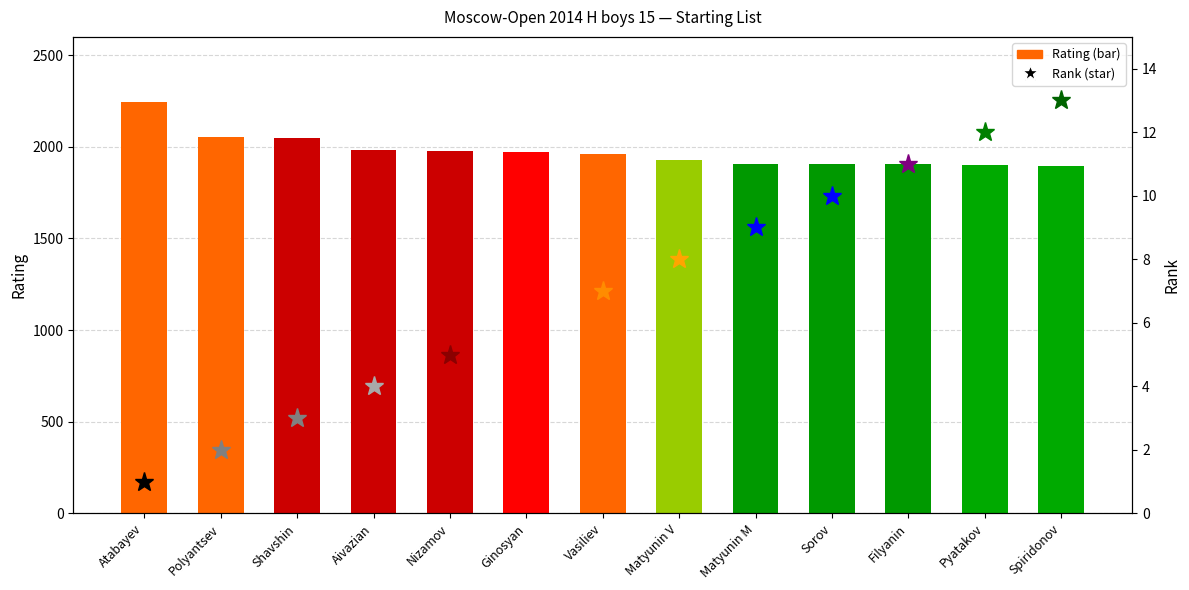

What is the minimum value shown in the chart?

1898